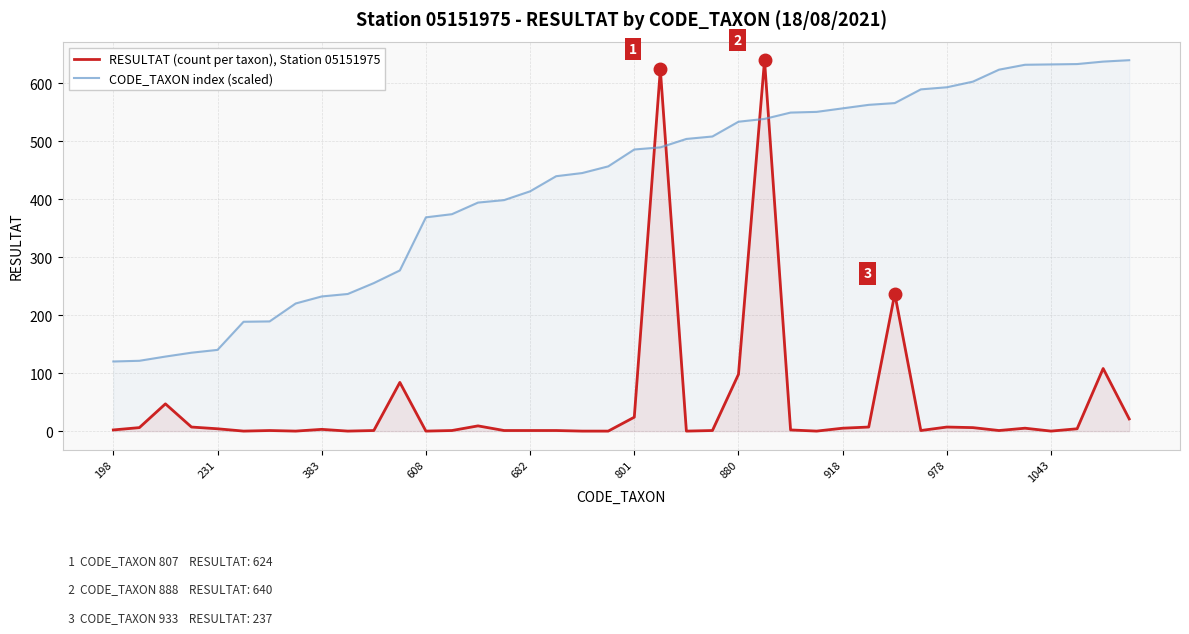

What is the difference between the maximum and minimum values in the CODE_TAXON index (scaled) series?

519.9